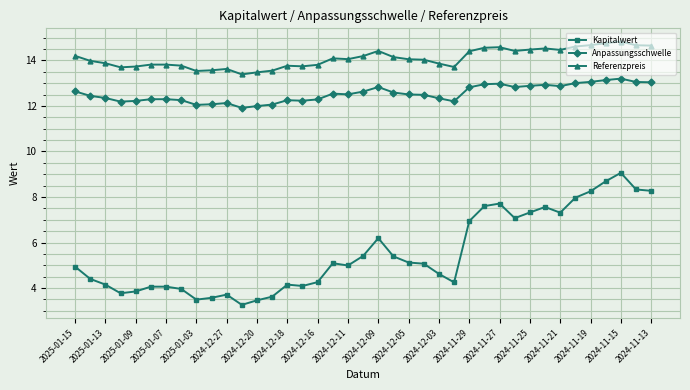

True or false: Anpassungsschwelle has more than 1 interior local peaks.

True